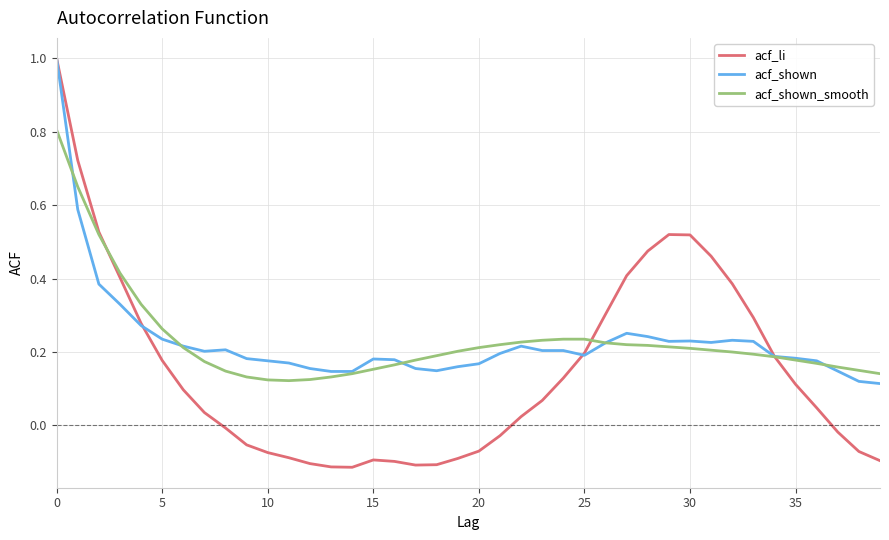

Which series has the widest spread of values?

acf_li